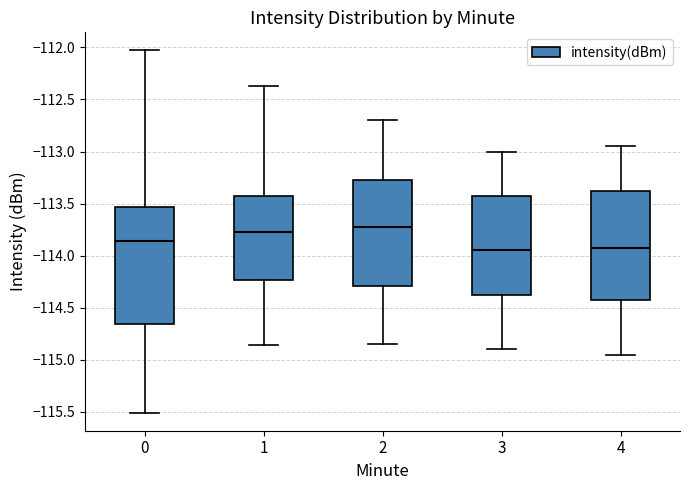

Reading left to right, transcribe this box plot: for each box, give where its median line is, the range the box spans, and where its two whiskers end, as read against the y-axis. The values are not printed on the chart, so give them approximately, as read against the axis.

0: median -113.85, box -114.65 to -113.55, whiskers -115.50 to -112.05
1: median -113.75, box -114.25 to -113.45, whiskers -114.85 to -112.35
2: median -113.70, box -114.30 to -113.25, whiskers -114.85 to -112.70
3: median -113.95, box -114.35 to -113.40, whiskers -114.90 to -113.00
4: median -113.90, box -114.40 to -113.35, whiskers -114.95 to -112.95